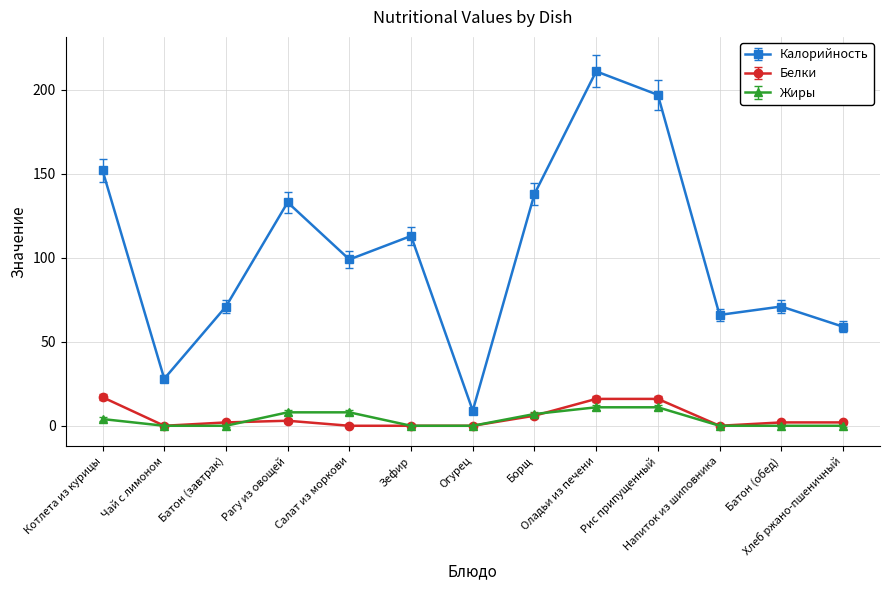

What is the difference between the second highest and minimum values in the Калорийность series?

188